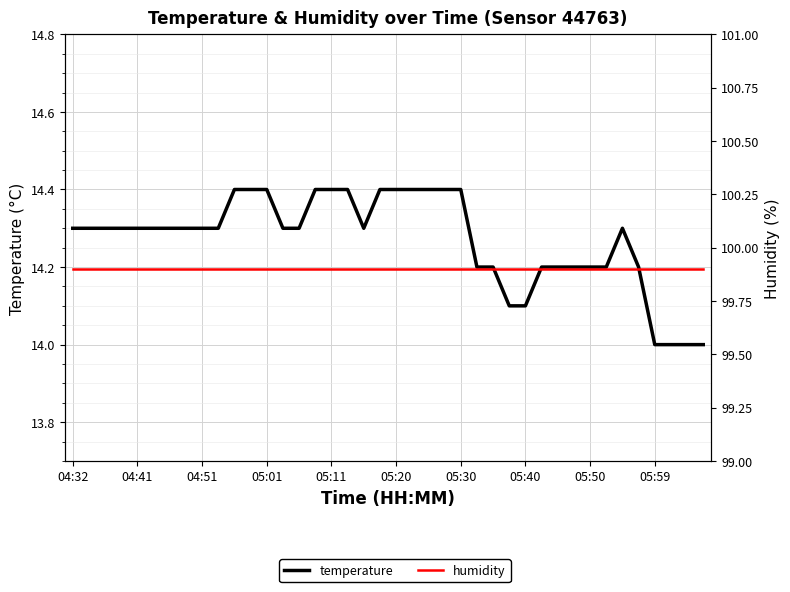

What position from the right is 05:11?

24